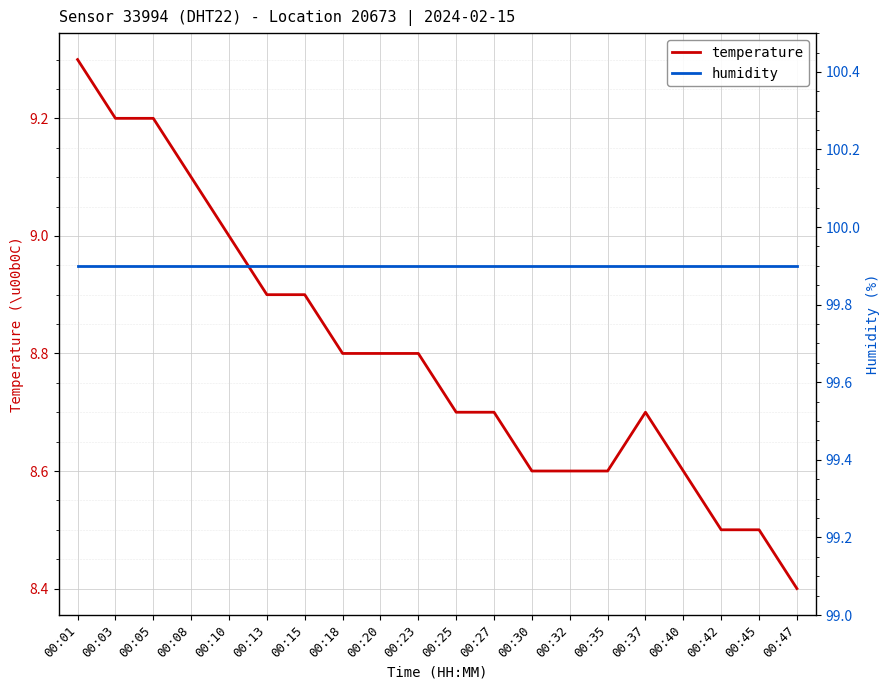

True or false: humidity and temperature intersect in this chart.

False